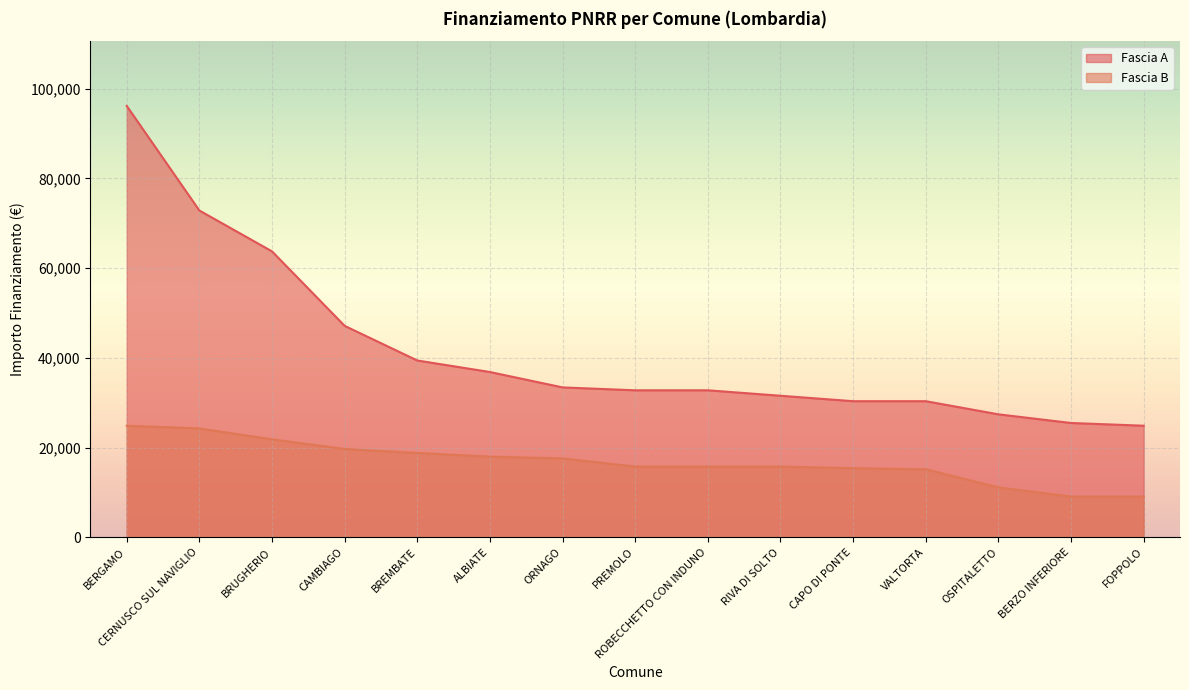

Which series has the largest total across all categories?

Fascia A